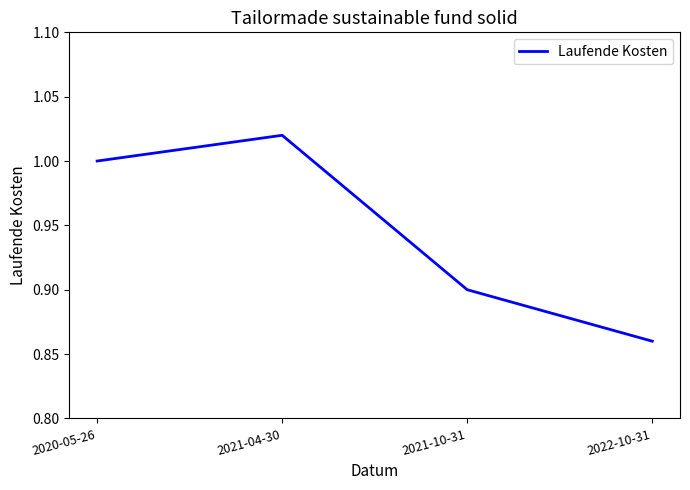

List the labels in order of value, smallest first.

2022-10-31, 2021-10-31, 2020-05-26, 2021-04-30